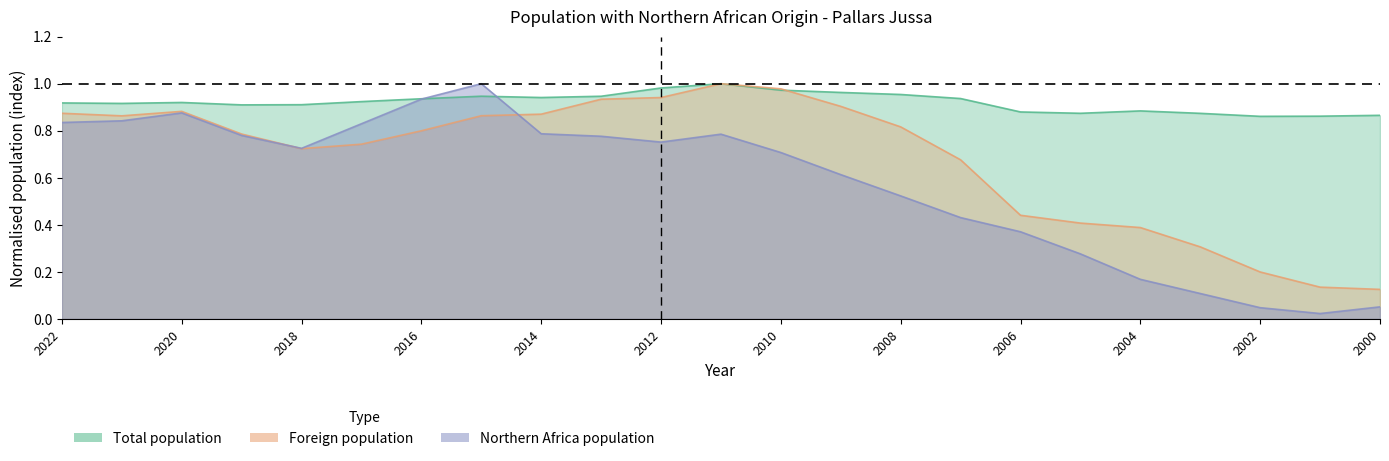

Count the number of data series in this chart.

3